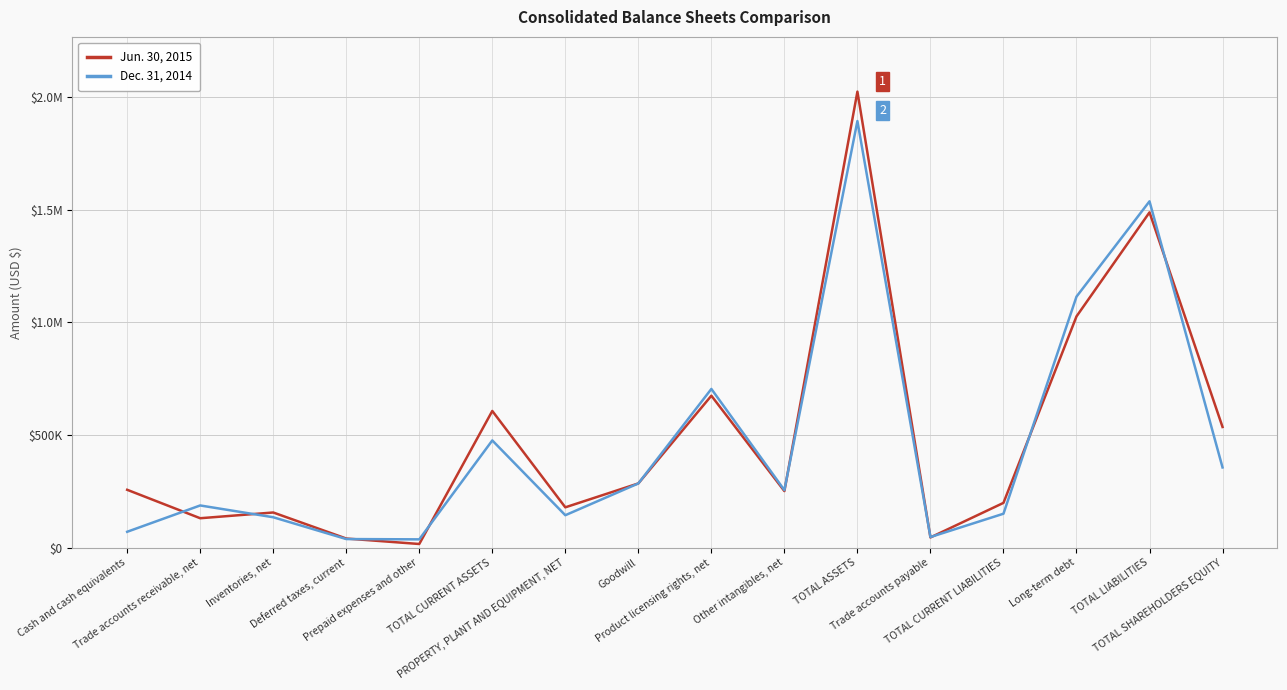

Between which two adjacent categories do Jun. 30, 2015 and Dec. 31, 2014 first intersect?

Cash and cash equivalents and Trade accounts receivable, net